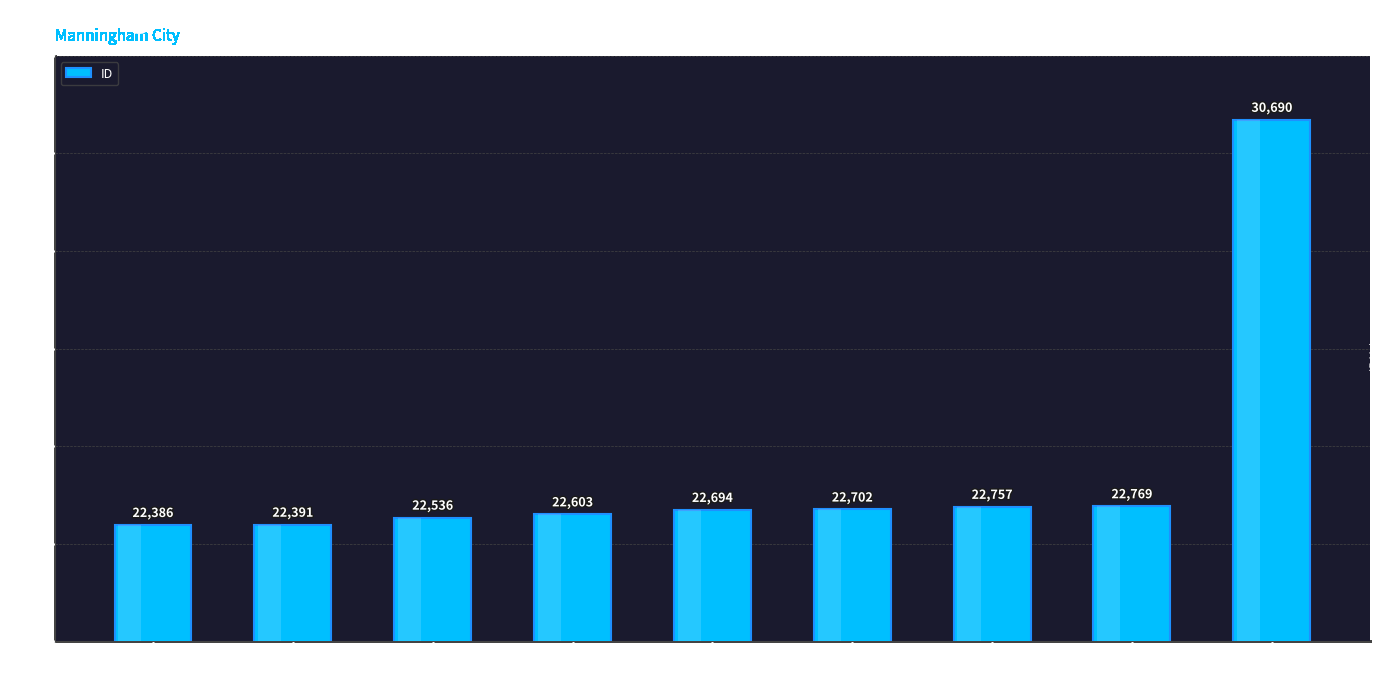

What is the label of the 5th bar from the right?

GRAND HOTEL